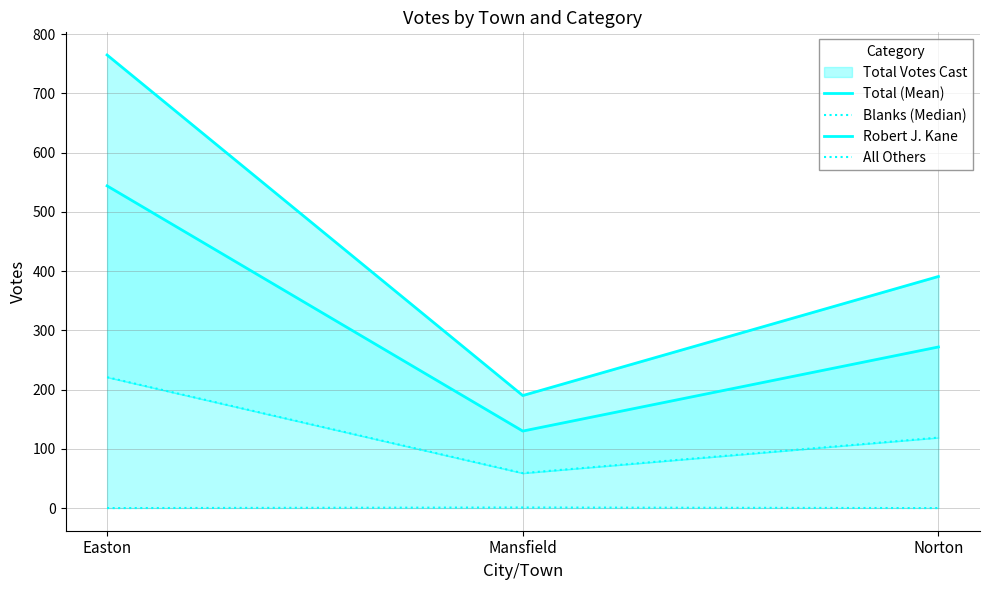

Reading right to left, list all the values displayed in this chart.

Total (Mean): 391	190	765
Blanks (Median): 119	59	221
Robert J. Kane: 272	130	544
All Others: 0	1	0